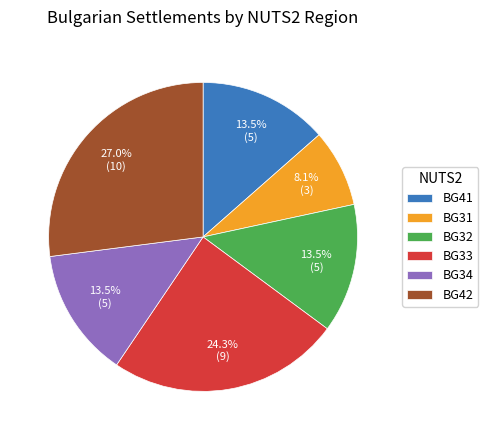

Does BG33 account for over 50% of the chart?

No